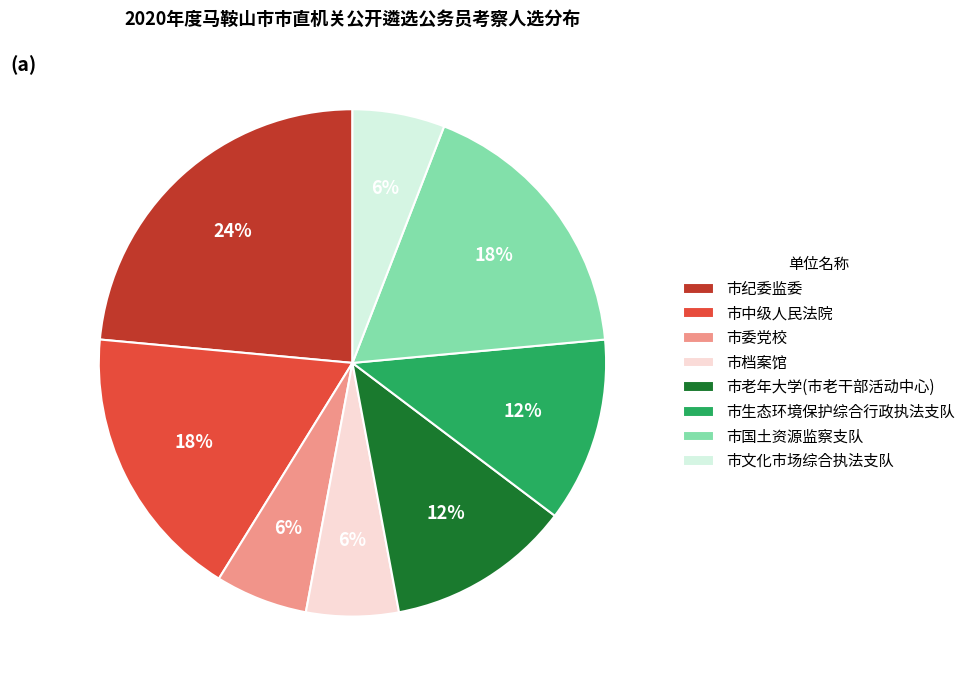

Combined, do 市委党校 and 市纪委监委 account for over 50%?

No